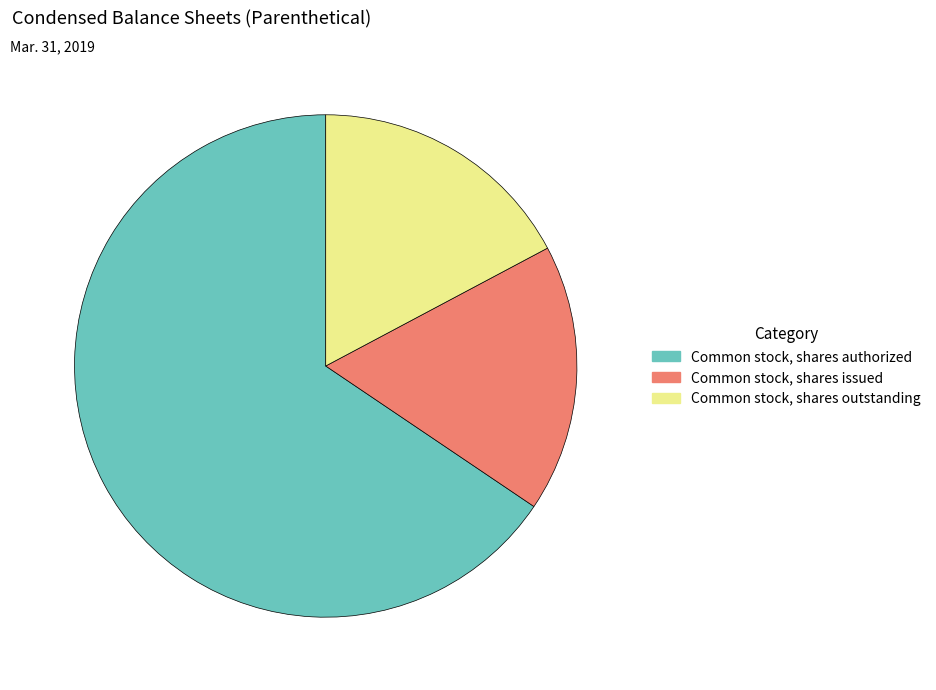

Which slice is the largest?

Common stock, shares authorized